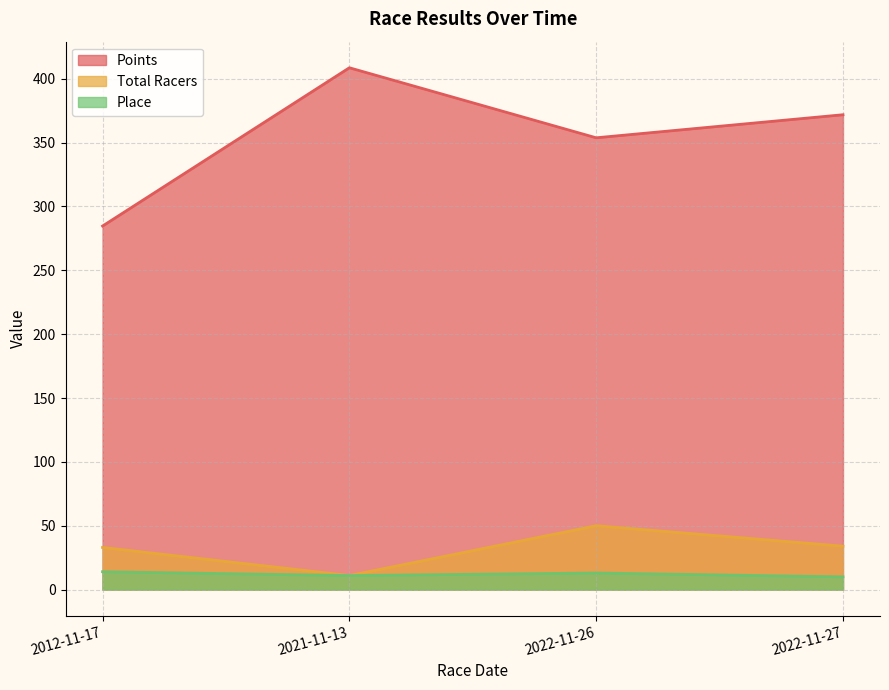

Between 2012-11-17 and 2022-11-26, which series saw the biggest shift?

Points